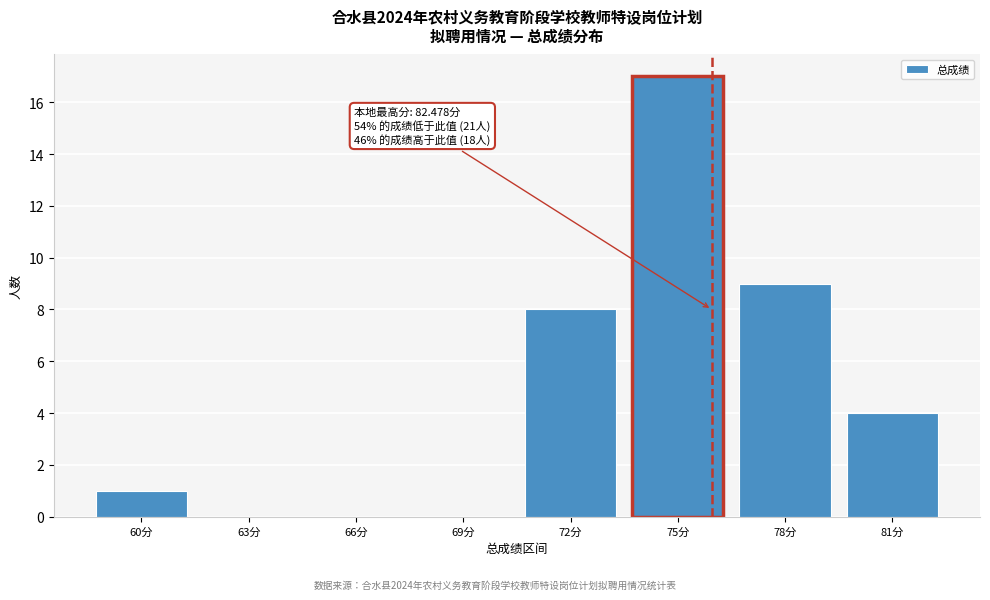

Reading left to right, extract all data points from this chart.

60分=1	63分=0	66分=0	69分=0	72分=8	75分=17	78分=9	81分=4